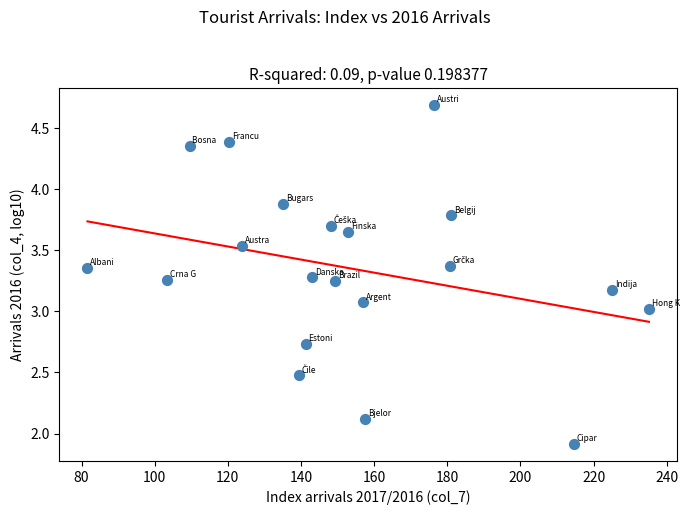

What is the range of X values (max minus min)?

153.5